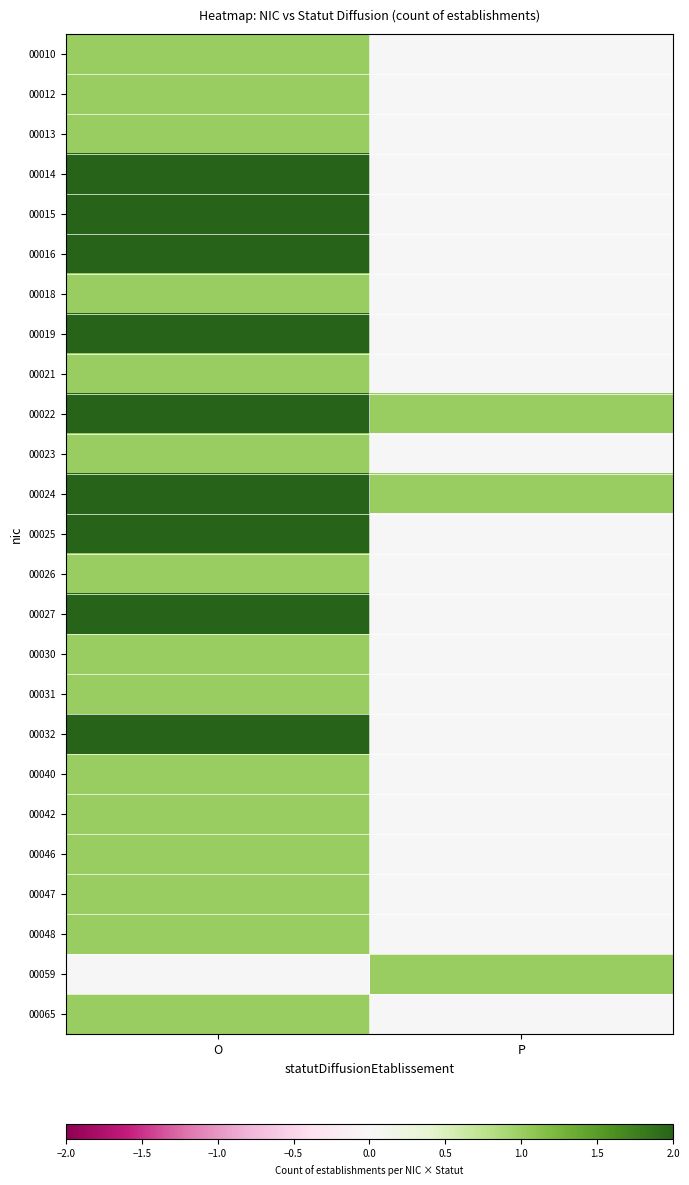

Which label corresponds to the largest value in the chart?

O